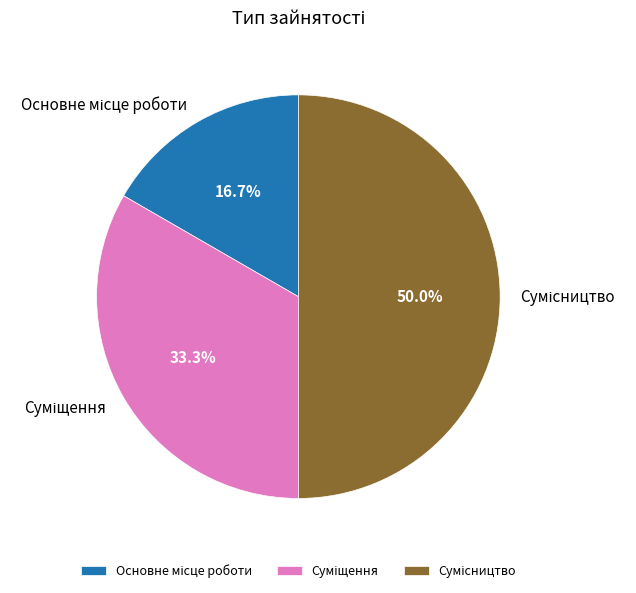

Approximately how many times larger is the value at Основне місце роботи compared to Сумісництво?

0.3